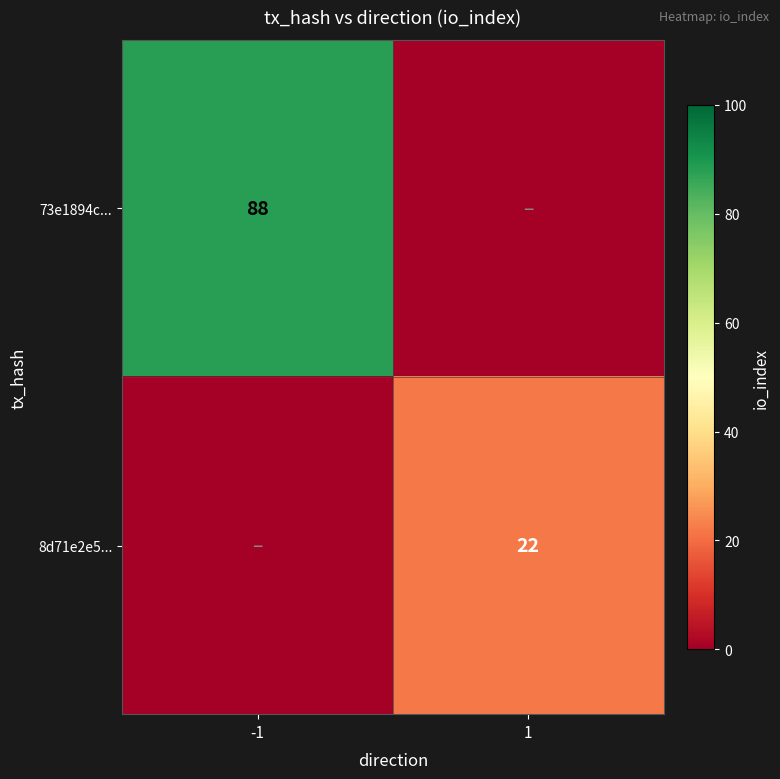

Is it true that 8d71e2e5... equals 22 at 1?

True